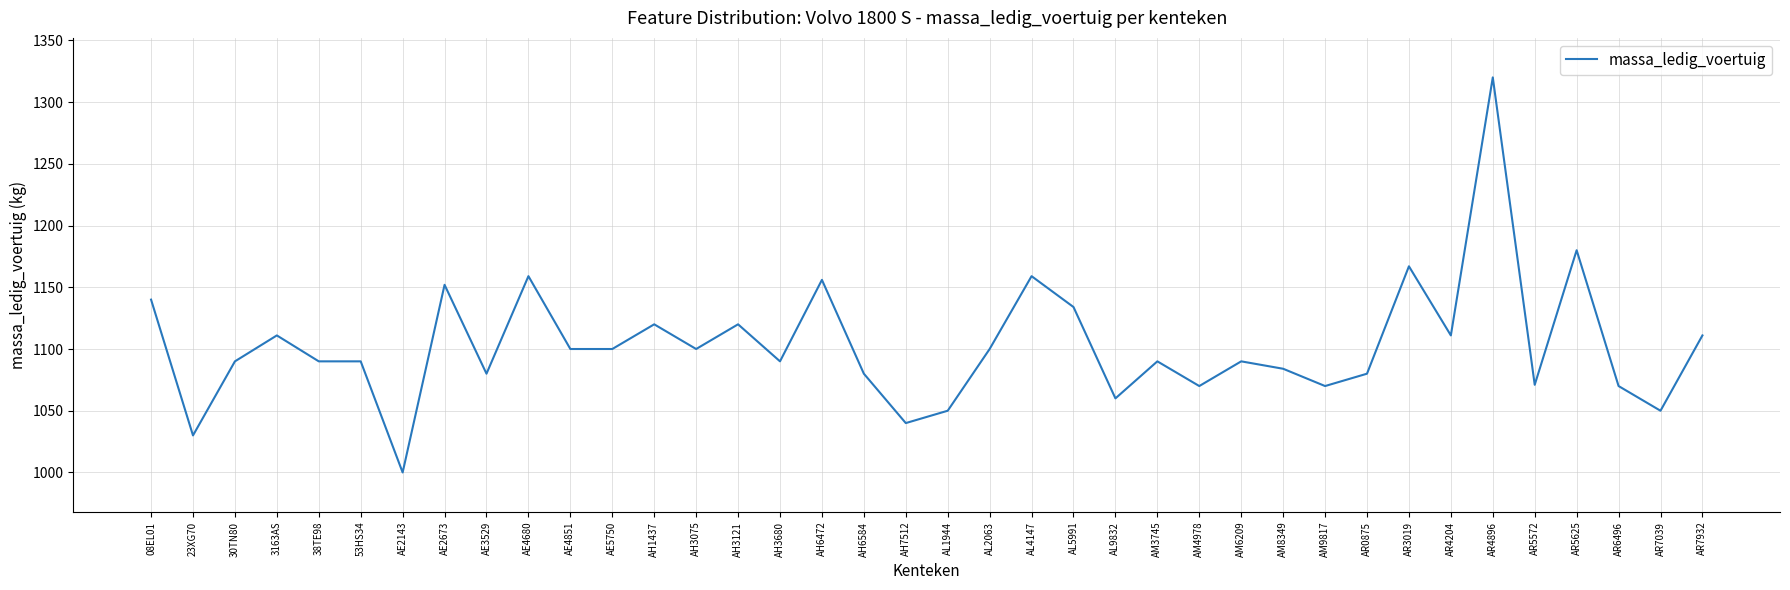

What is the change in value from AL9832 to AR3019?

+107